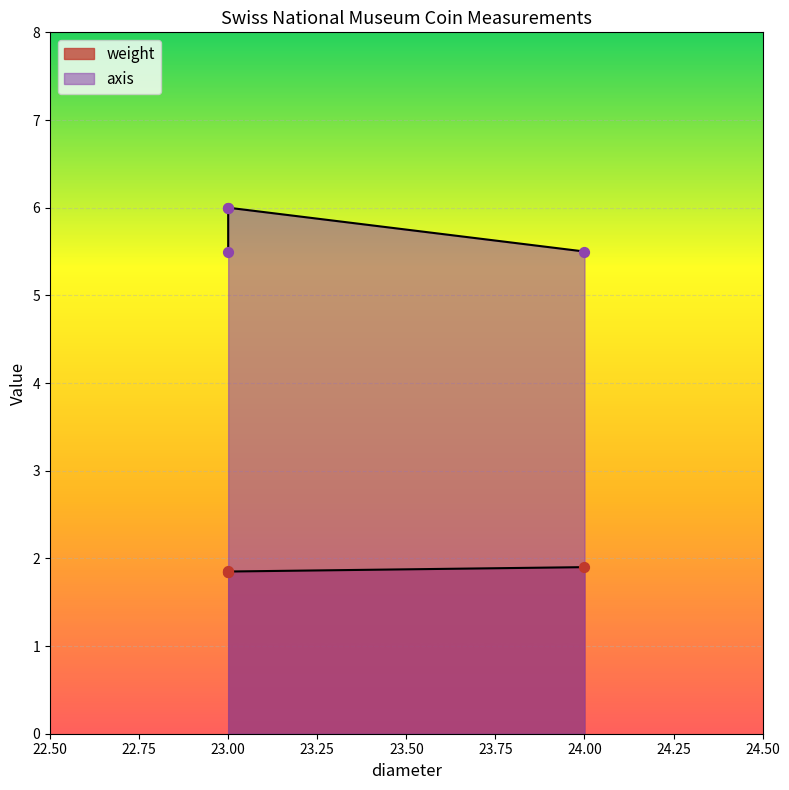

At which category is the sum across all series the highest?

23